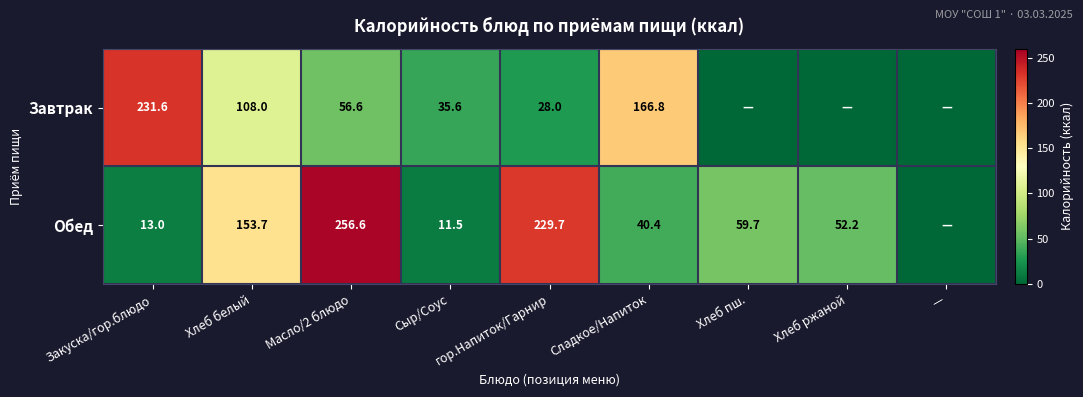

At which category does the chart reach its peak across all series?

Масло/2 блюдо